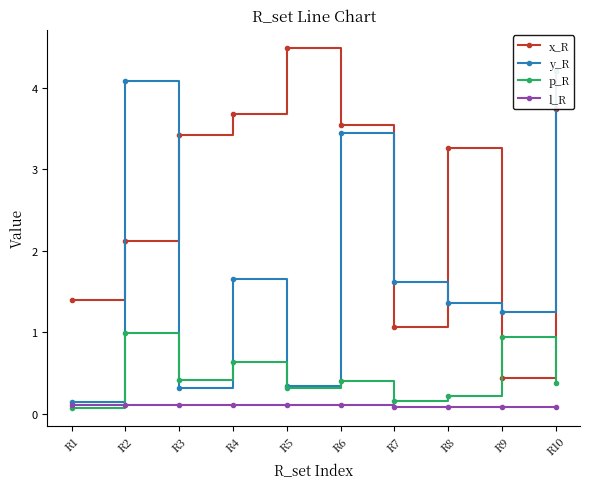

What is the smallest value displayed?

0.1